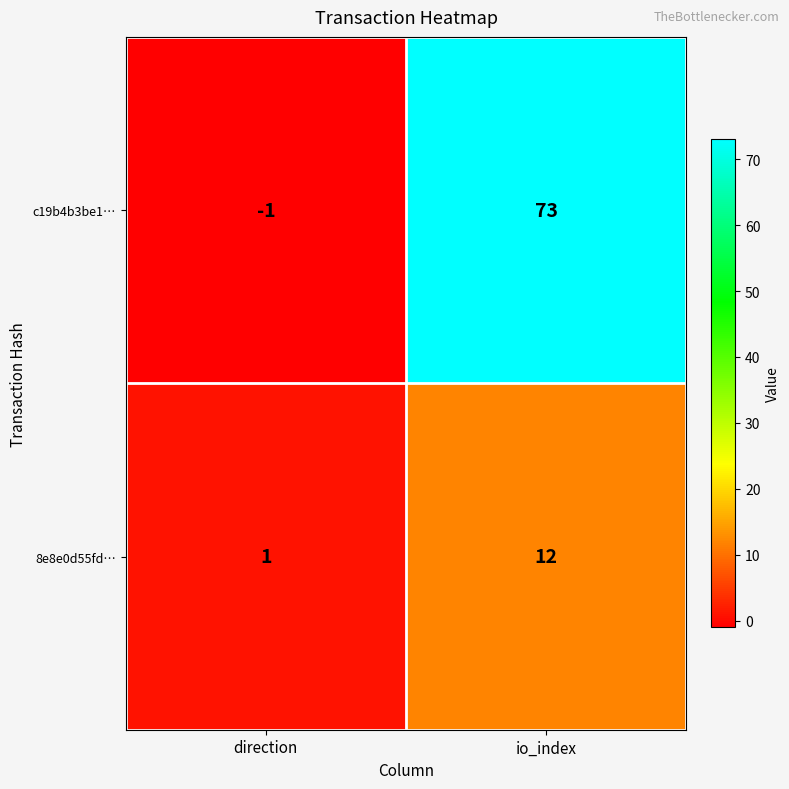

Rank the series at direction from lowest to highest value.

c19b4b3be1…, 8e8e0d55fd…